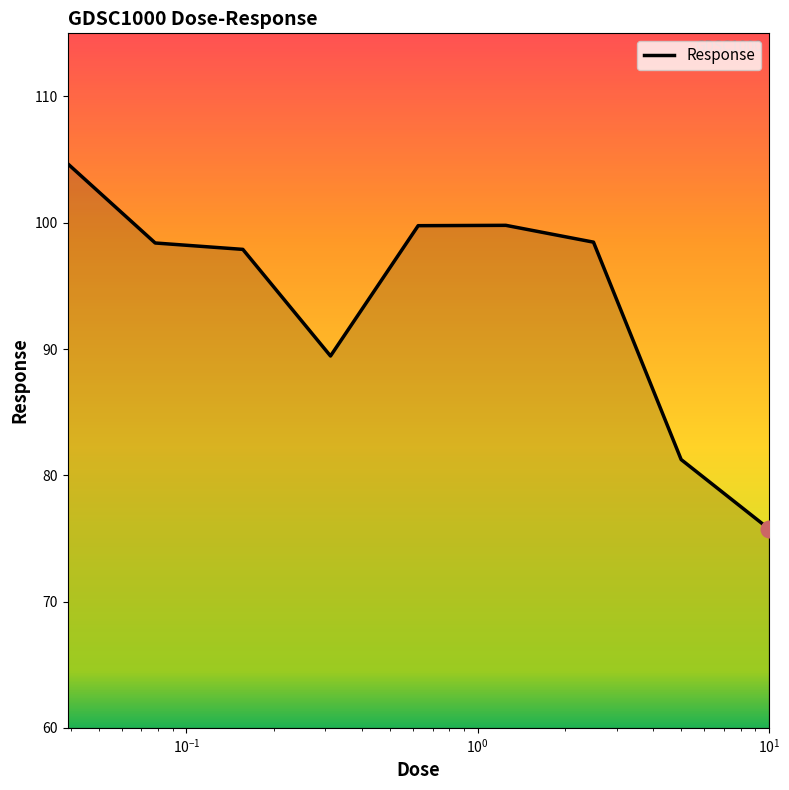

What is the greatest value displayed?

104.7